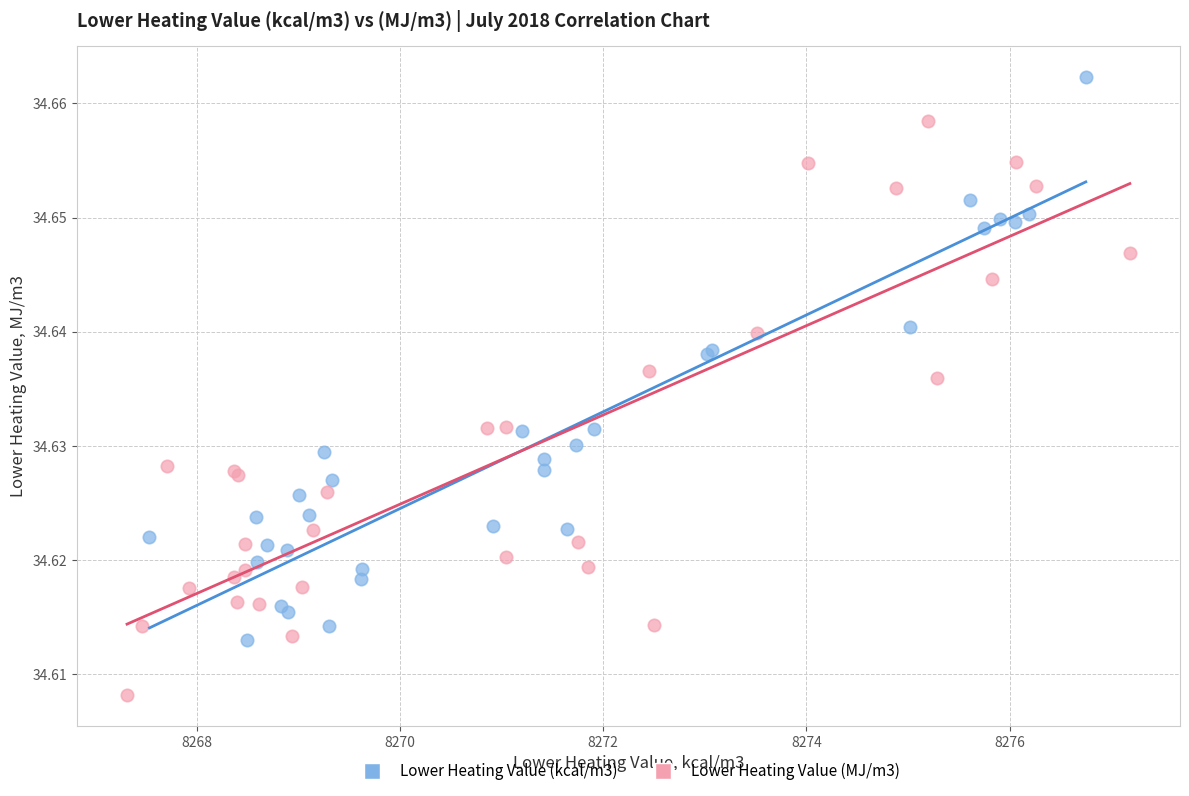

Which series contains the lowest Y value?

Lower Heating Value (MJ/m3)